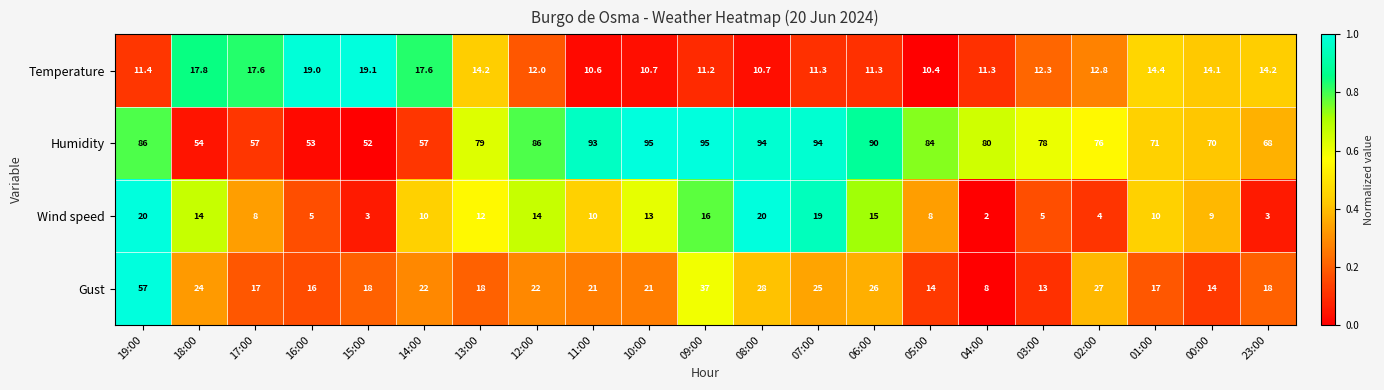

What is the total value across all series at 17:00?

99.6